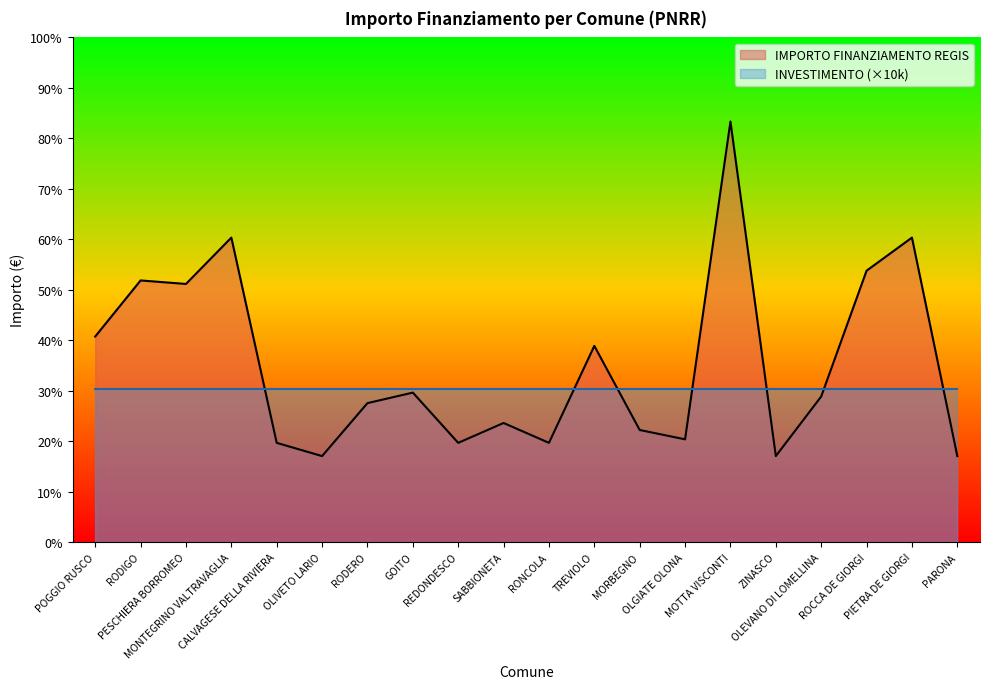

Rank the categories by value from highest to lowest.

MOTTA VISCONTI, MONTEGRINO VALTRAVAGLIA, PIETRA DE GIORGI, ROCCA DE GIORGI, RODIGO, PESCHIERA BORROMEO, POGGIO RUSCO, TREVIOLO, GOITO, OLEVANO DI LOMELLINA, RODERO, SABBIONETA, MORBEGNO, OLGIATE OLONA, CALVAGESE DELLA RIVIERA, REDONDESCO, RONCOLA, OLIVETO LARIO, ZINASCO, PARONA